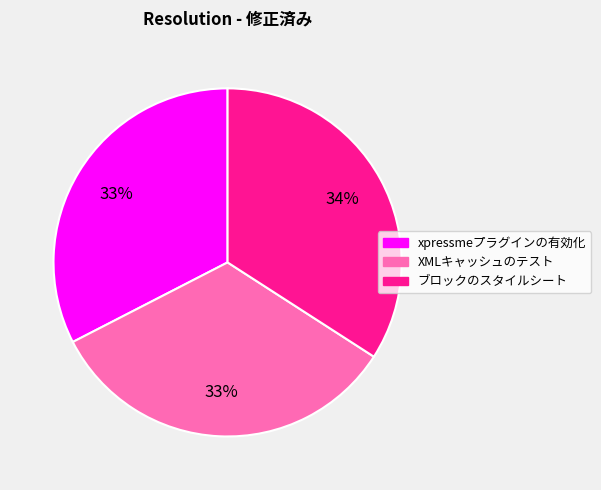

Which has a higher value, ブロックのスタイルシート or xpressmeプラグインの有効化?

ブロックのスタイルシート